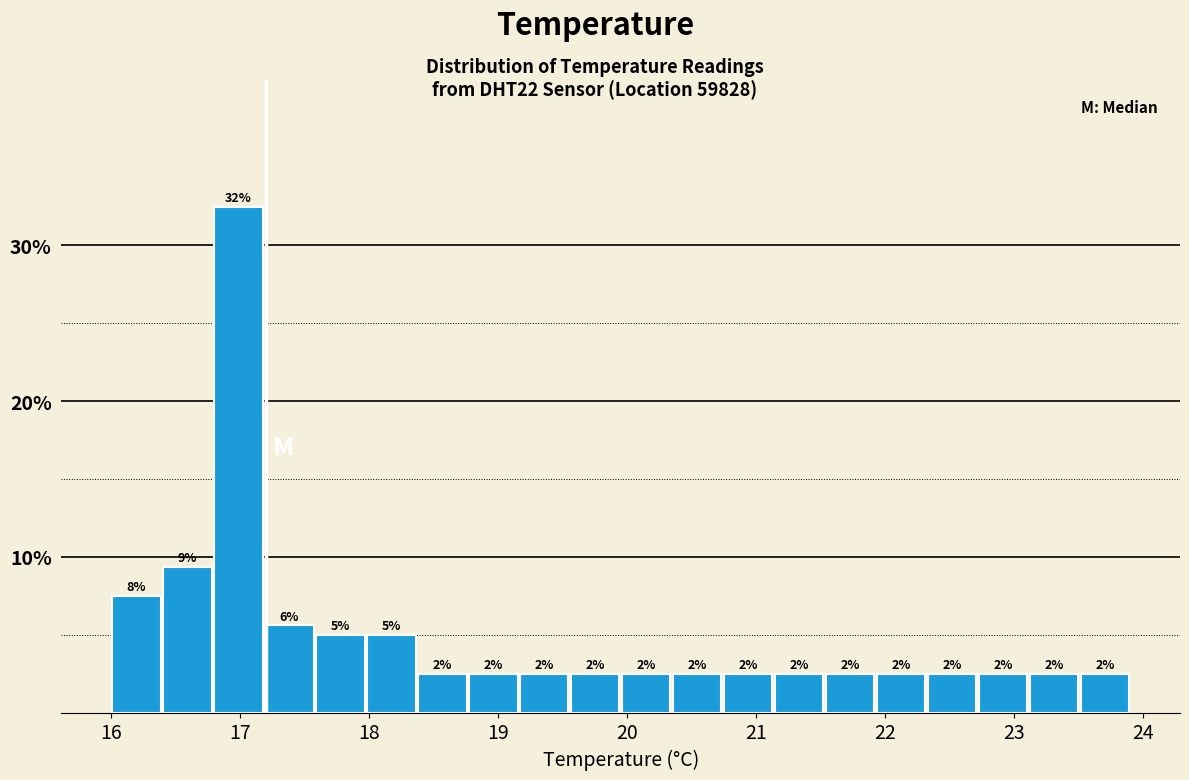

Around what value on the x-axis is the tallest bar? Give the approximate position of its centre, as read against the axis.

17.0